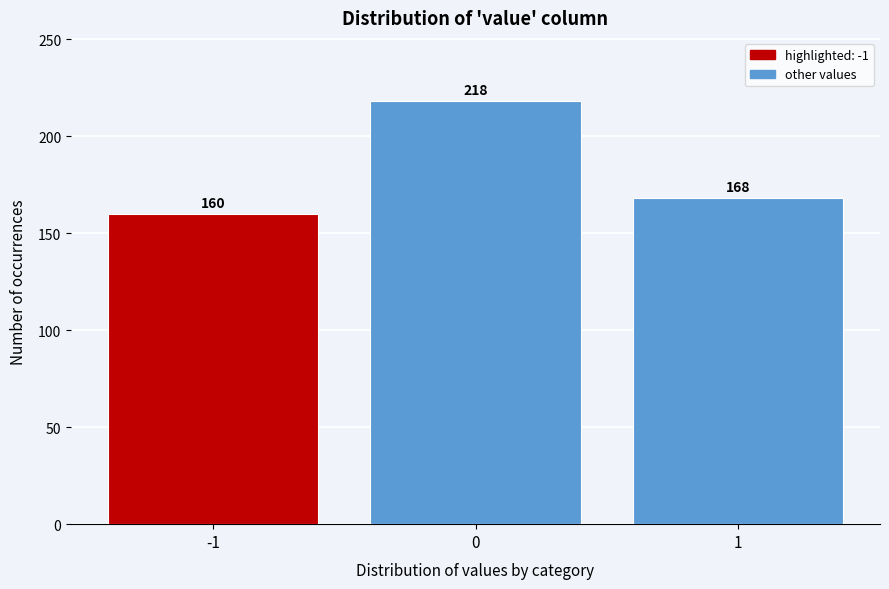

Reading left to right, extract all data points from this chart.

-1=160	0=218	1=168